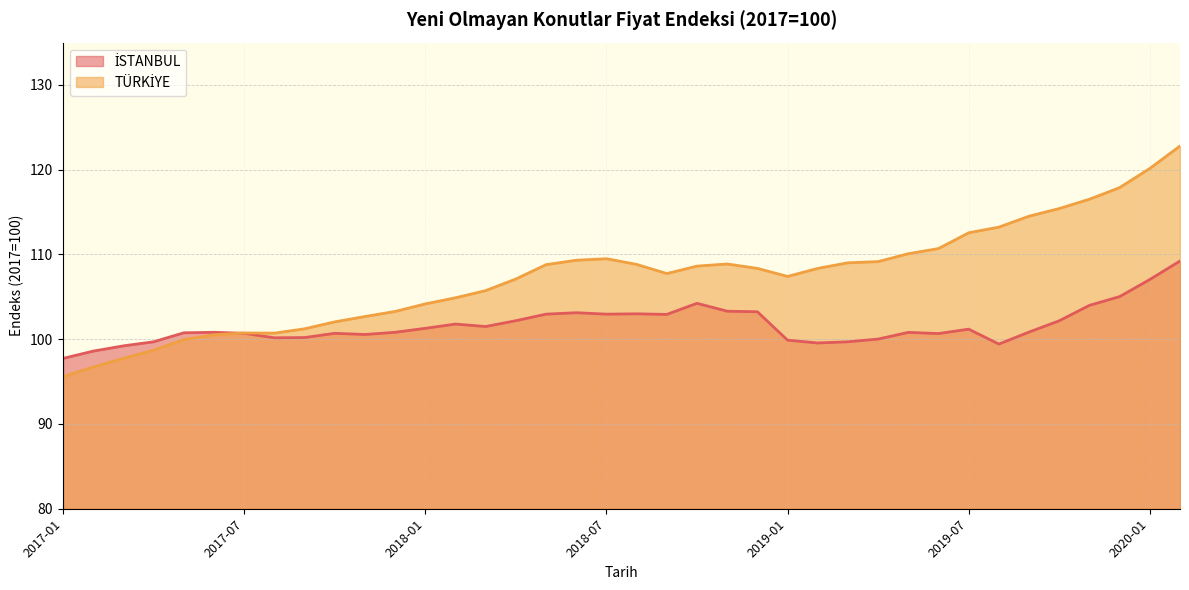

Is it true that TÜRKİYE equals 100.7 at 2017-07?

True